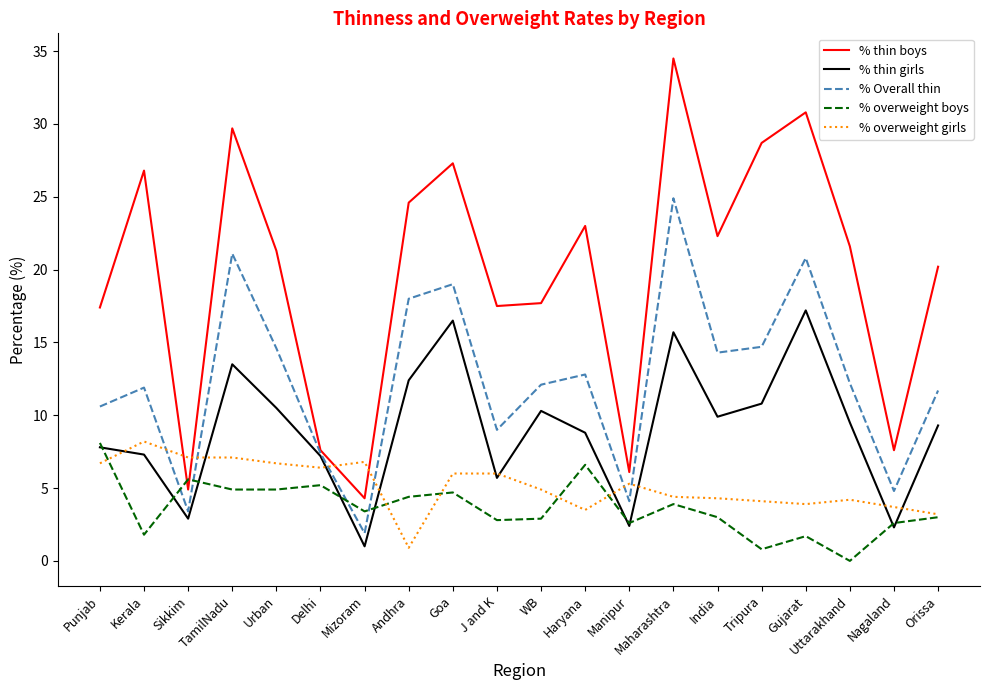

What is the lowest value of the % thin boys series?

4.3